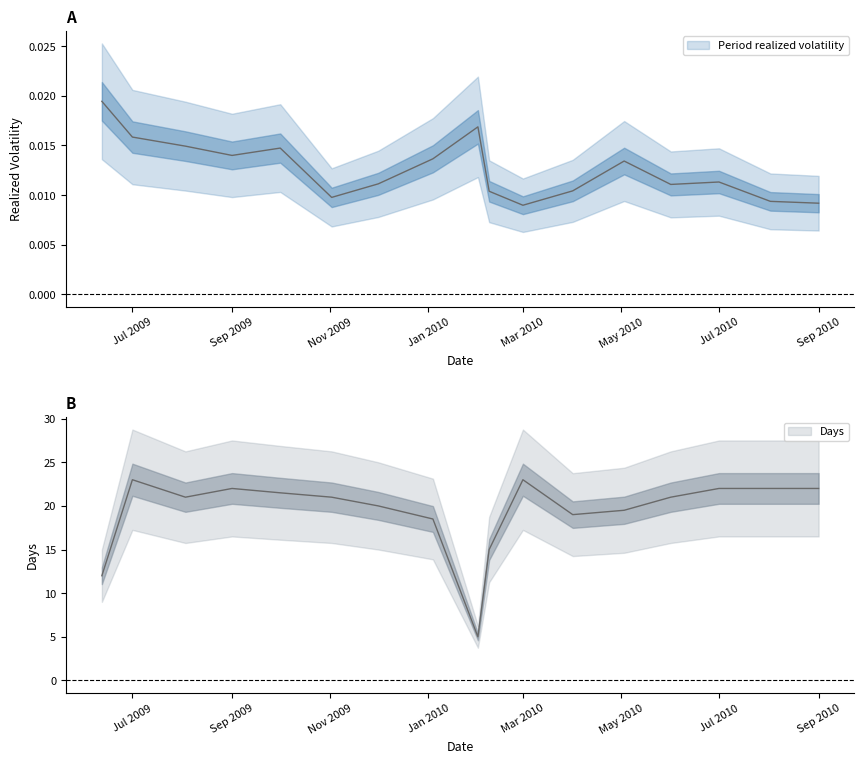

What is the label of the 5th point from the right?

2010-05-03